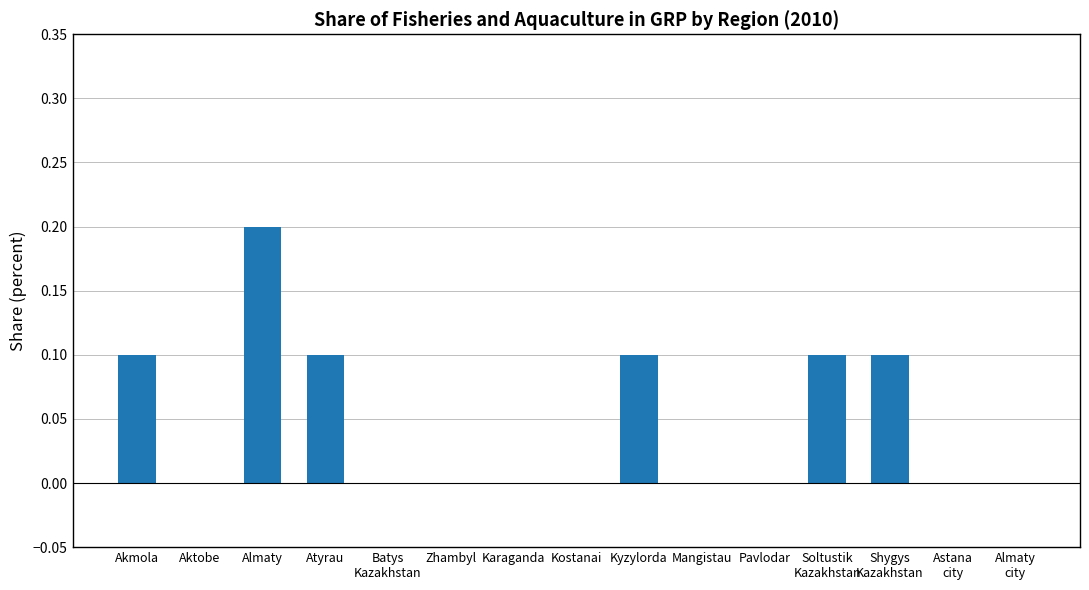

The value at Karaganda is 0.0. True or false?

True